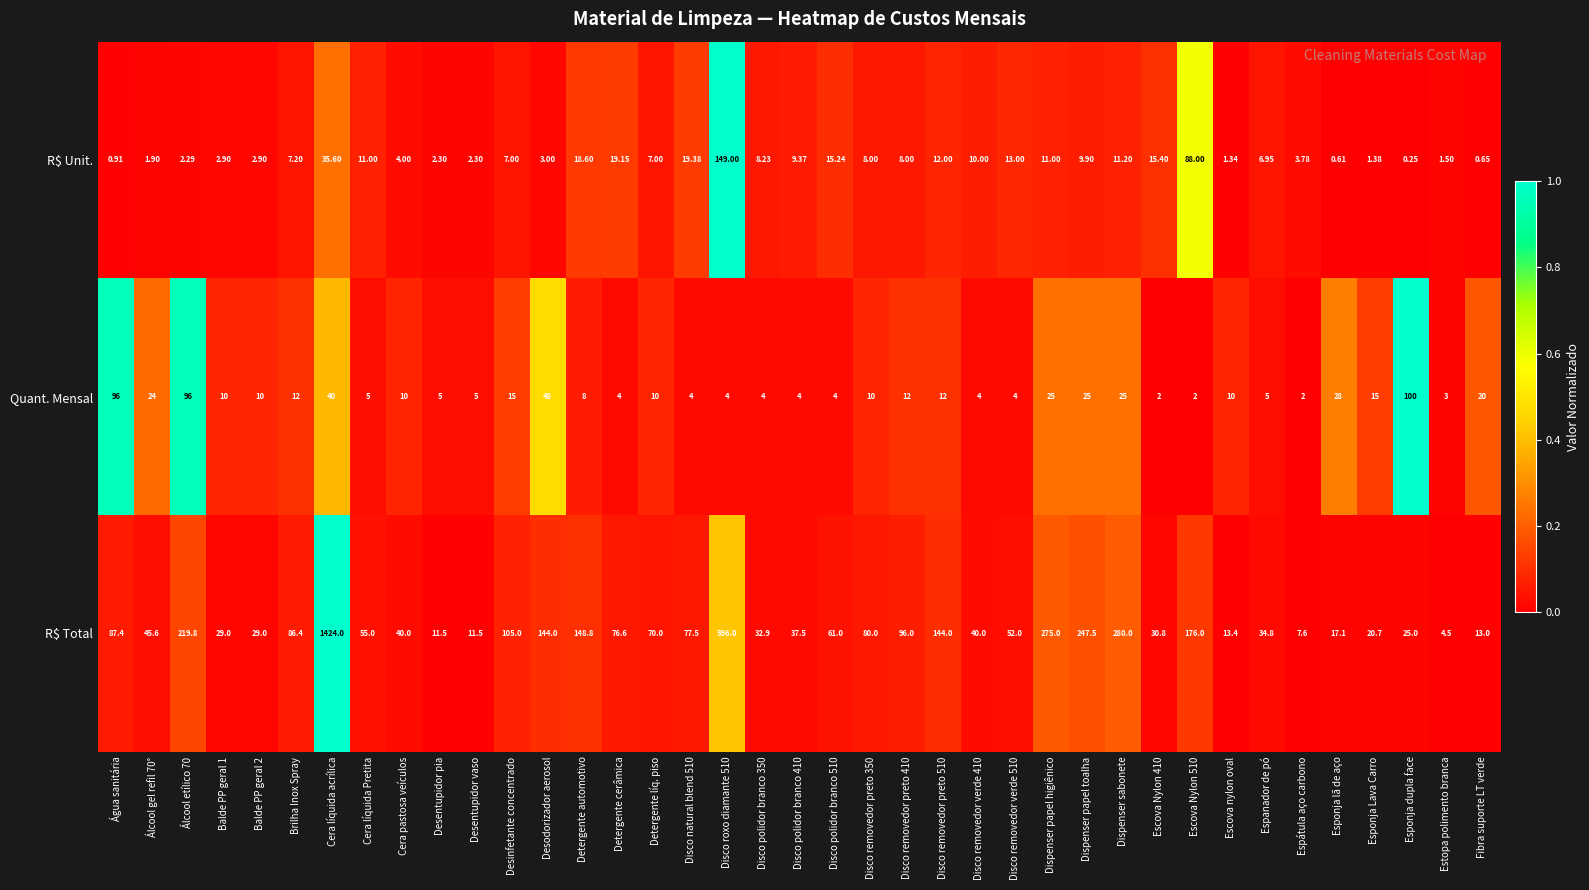

Which series has the largest range (max minus min)?

R$ Total